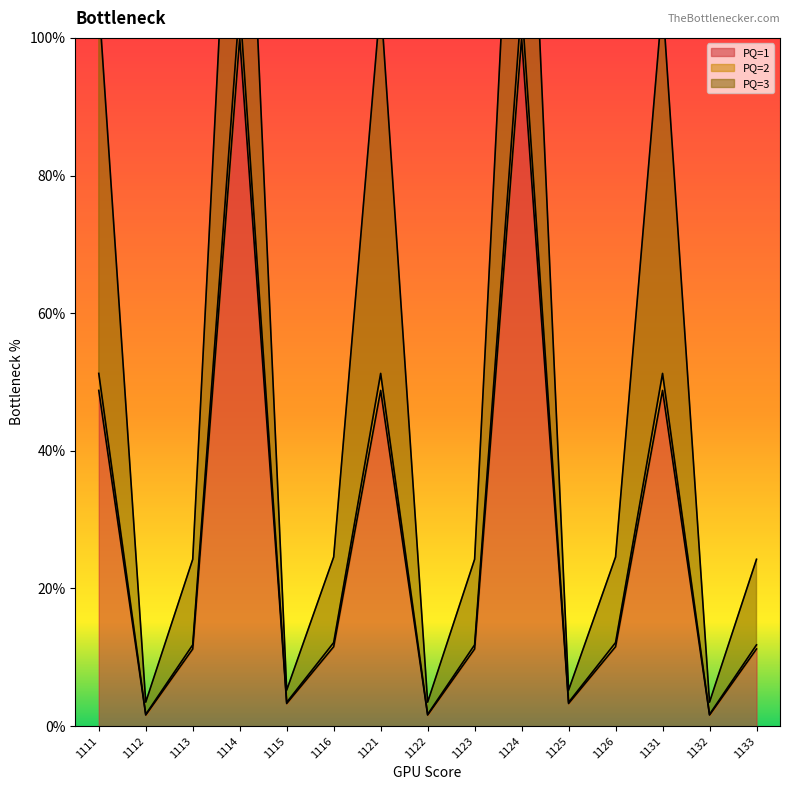

Where is the first local minimum for PQ=1?

1112